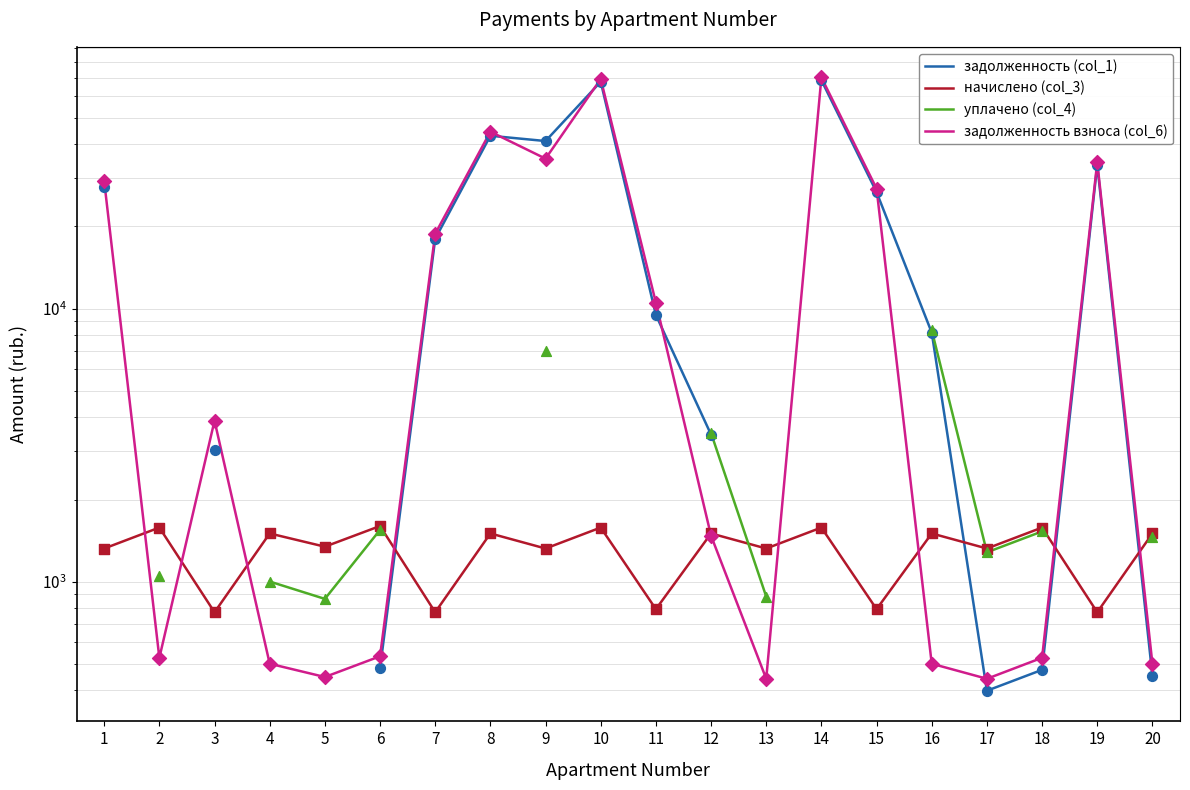

Which series reaches the maximum Y coordinate?

задолженность (col_1)